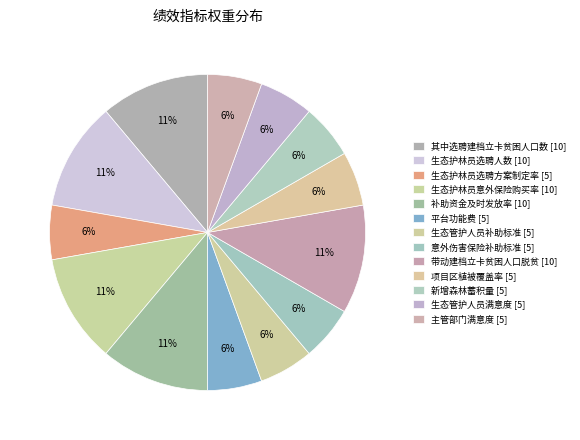

Which category has the biggest portion of the pie?

其中选聘建档立卡贫困人口数